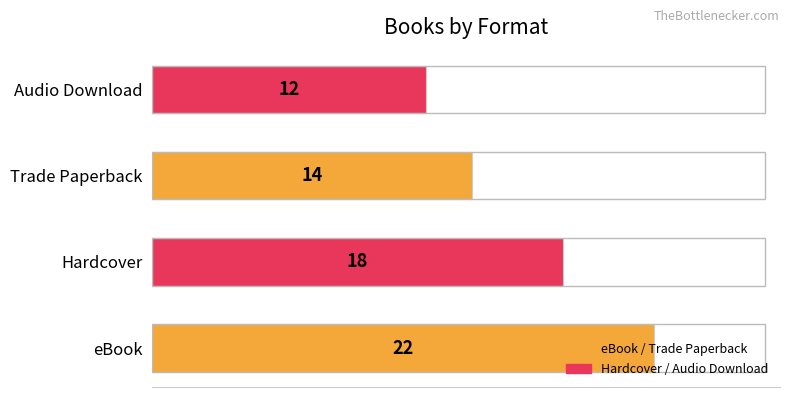

Where is the data nearest to the value 17?

Hardcover